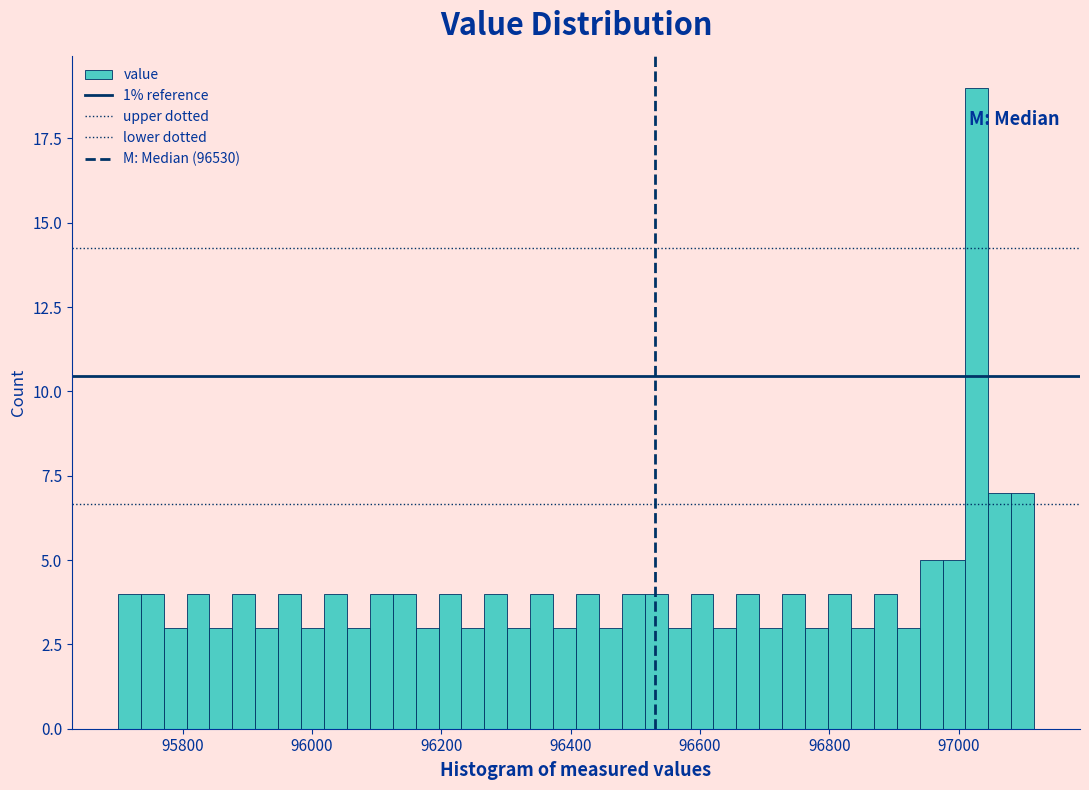

Around what value on the x-axis is the tallest bar? Give the approximate position of its centre, as read against the axis.

97020